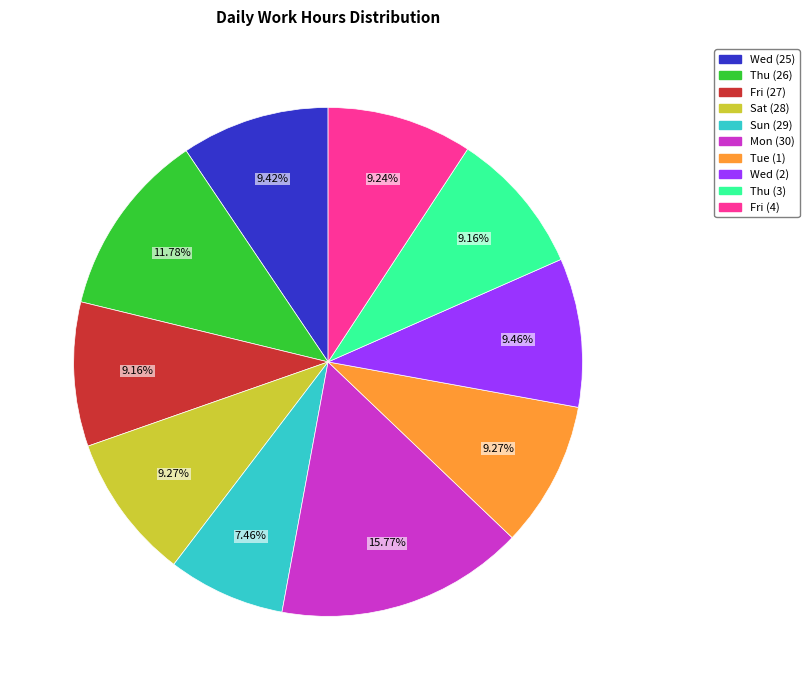

Approximately how many times larger is the value at Mon (30) compared to Wed (2)?

1.7